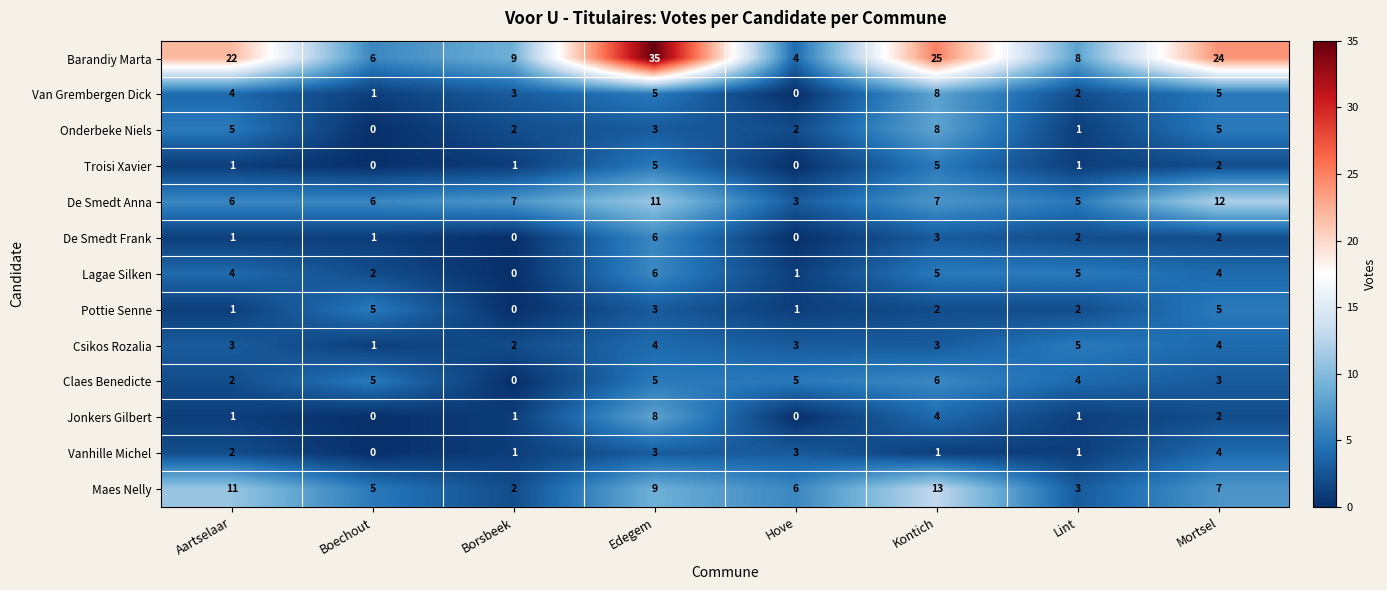

What is the total value across all series at Hove?

28